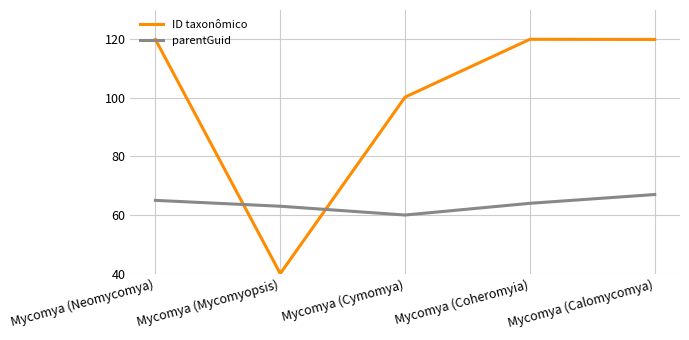

Which category has the lowest value in the parentGuid series?

Mycomya (Cymomya)